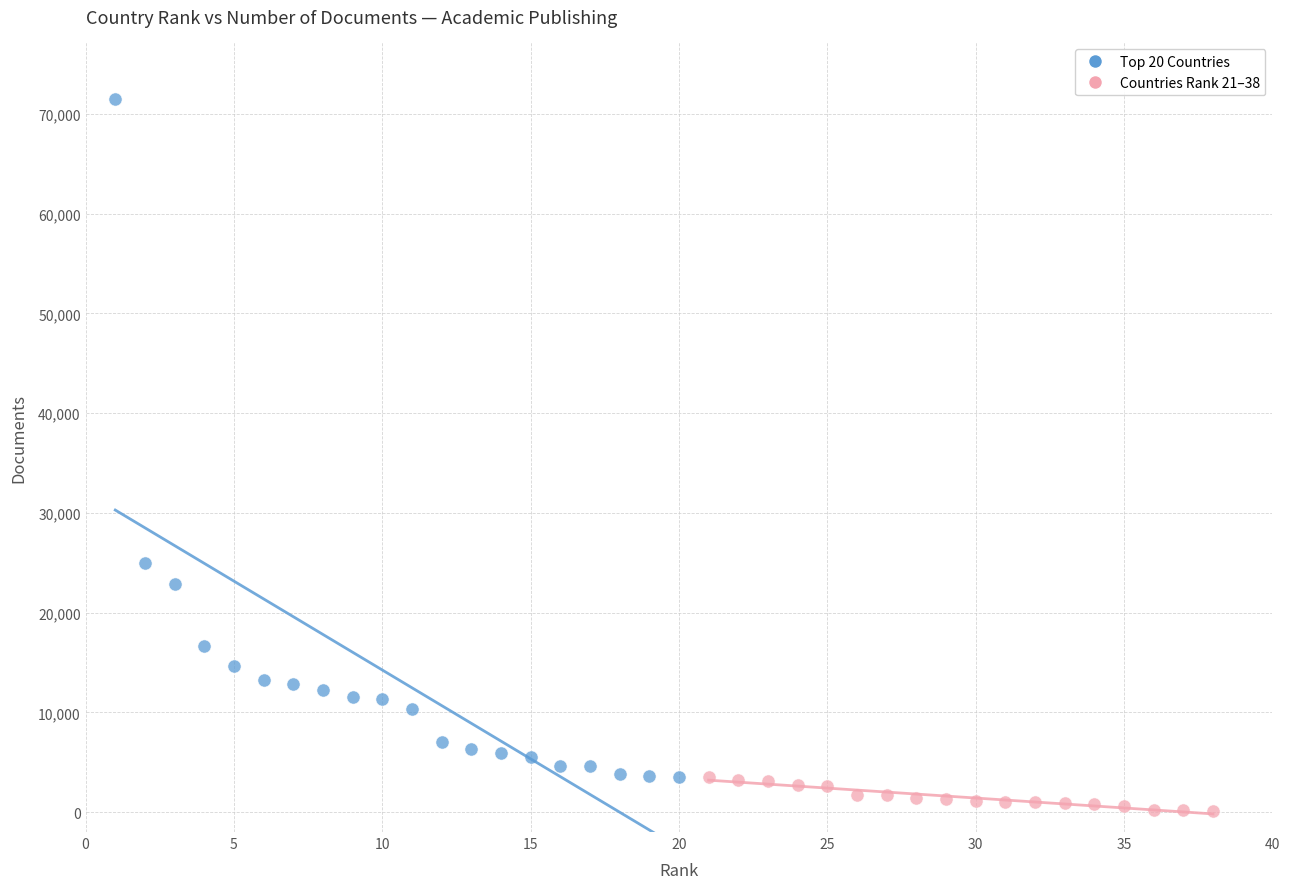

Which series contains the highest Y value?

Top 20 Countries